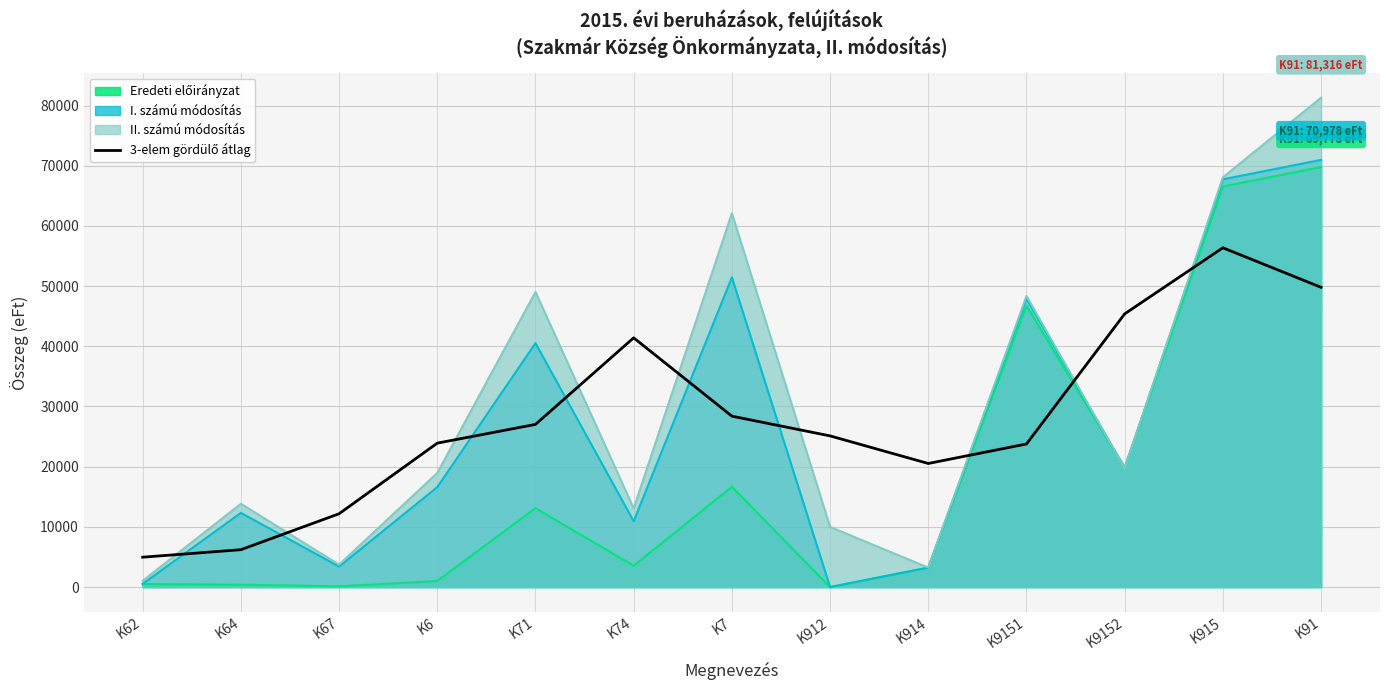

At which label is the value closest to 30667?

K7